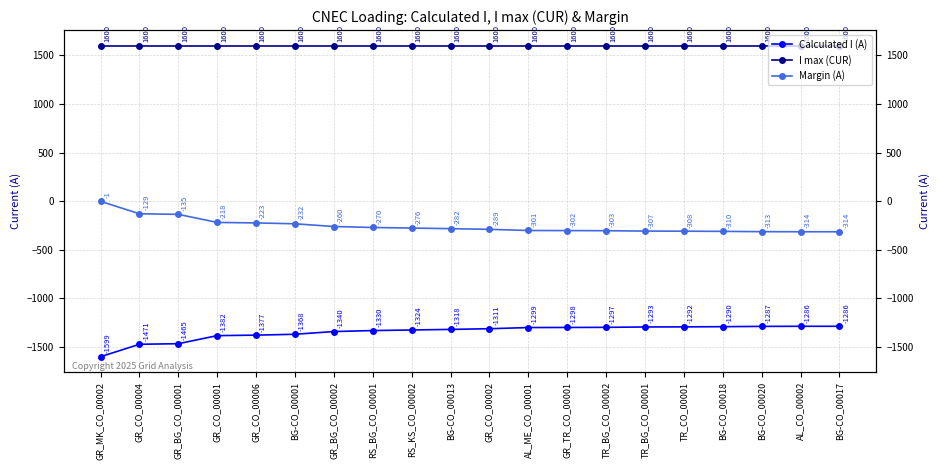

True or false: Margin (A) has a value of -290 at GR_CO_00001.

False